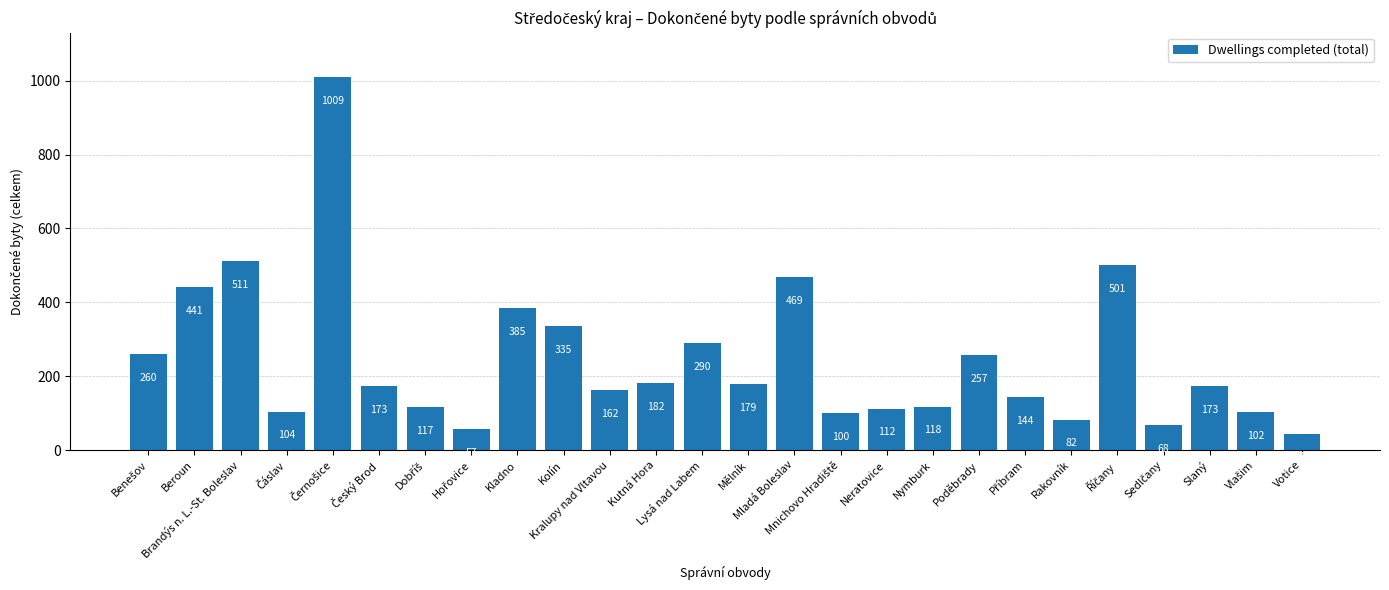

What is the value of the 18th bar from the left?

118